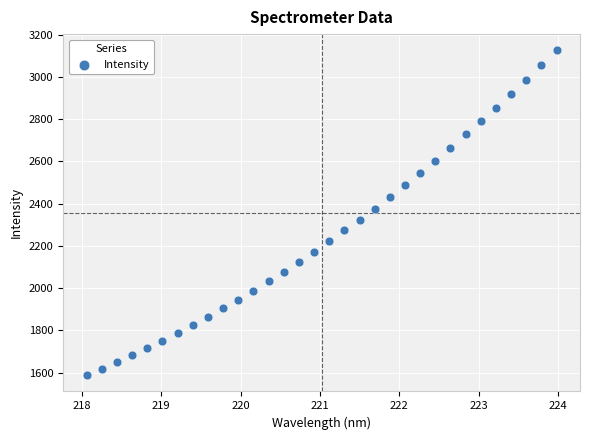

What is the range of Y values (max minus min)?

1537.9